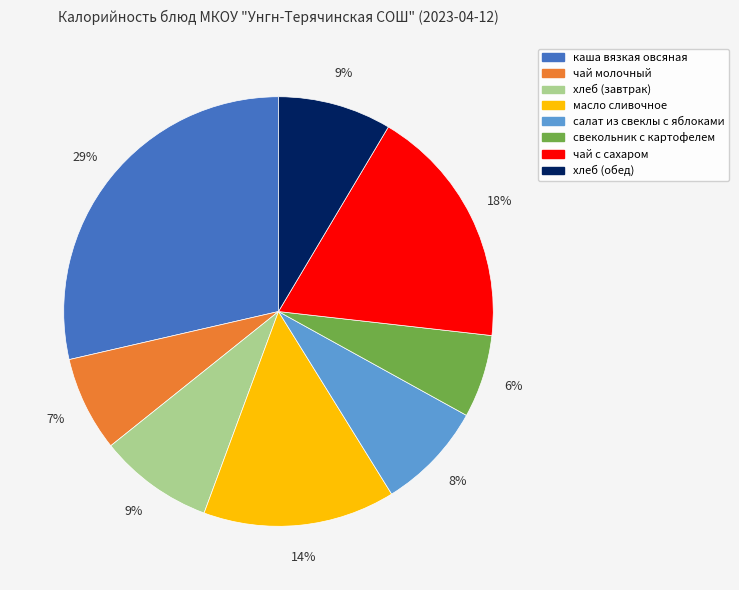

The хлеб (завтрак) slice represents 9% of the pie. True or false?

True